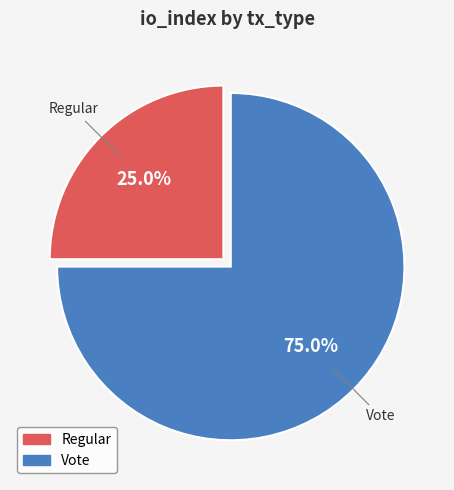

To the nearest percent, what percentage of the pie is Regular?

25%